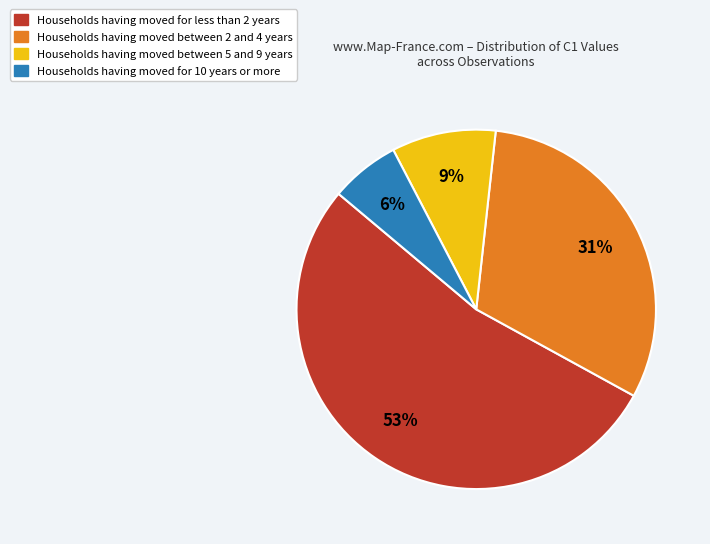

To the nearest percent, what is the difference between the largest and smallest slice percentages?

47%